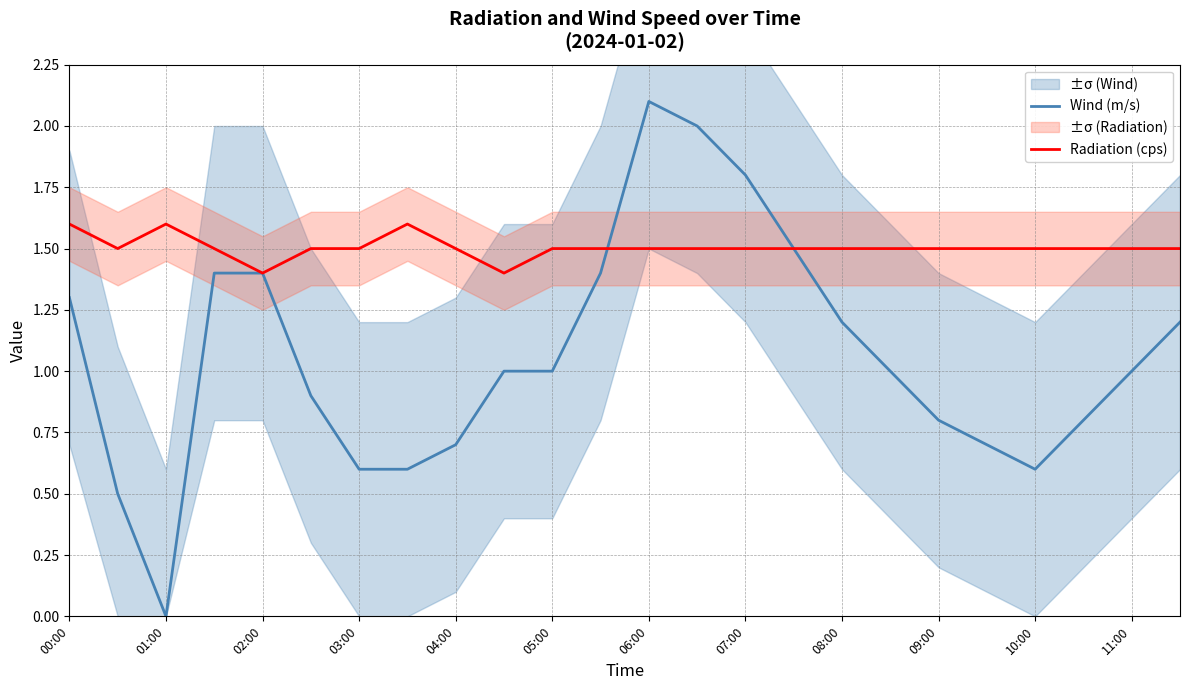

Which category has the lowest value in the Wind (m/s) series?

01:00